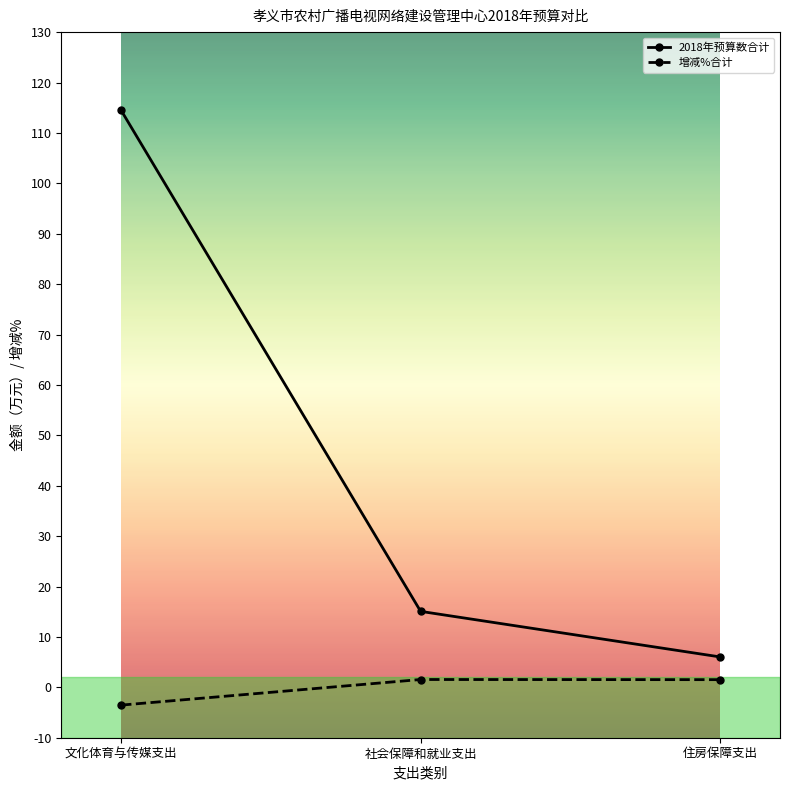

How many data points in 2018年预算数合计 are above 15?

2